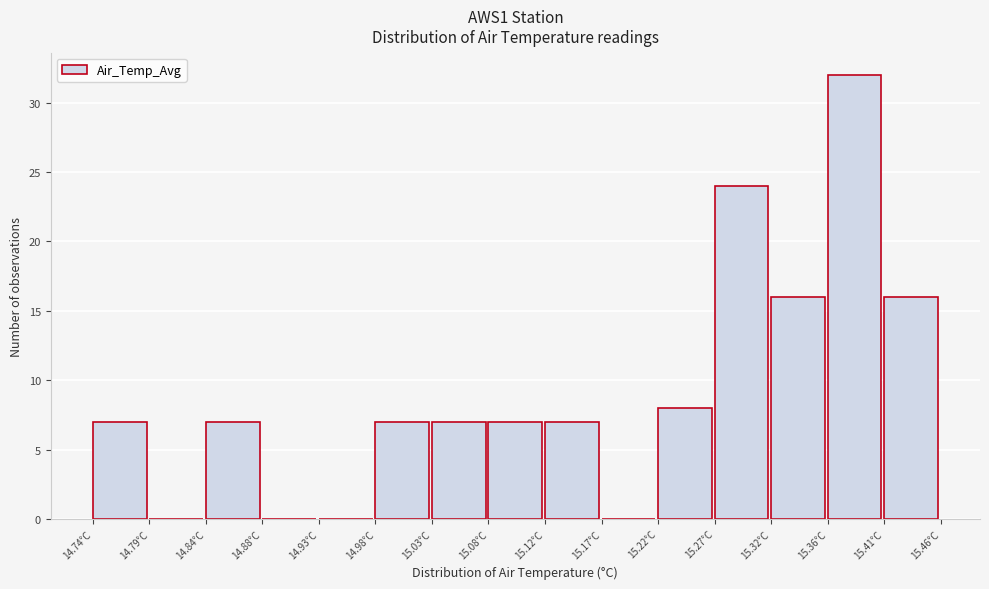

How tall is the bar that spans 15.268 to 15.316 on the x-axis? Neither the bar edges nor the heights are printed on the chart, so give them approximately, as read against the axes.

24